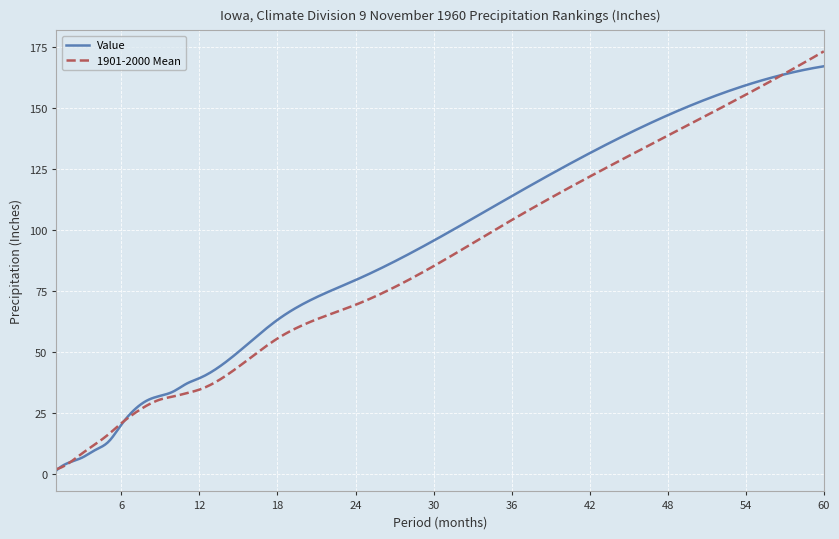

What is the average value of the Value series?

95.0